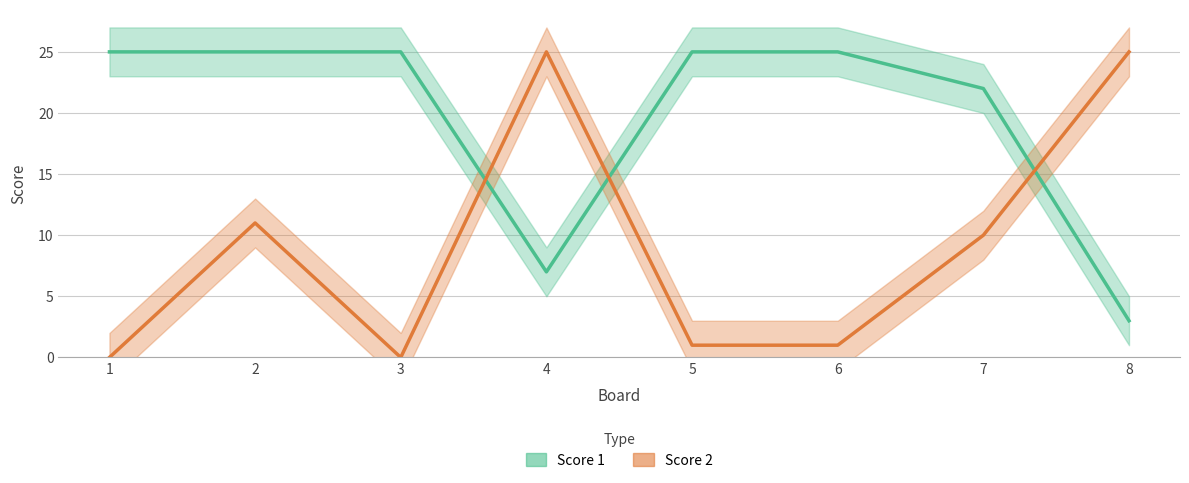

What value does the Score 1 series have at 4?

7